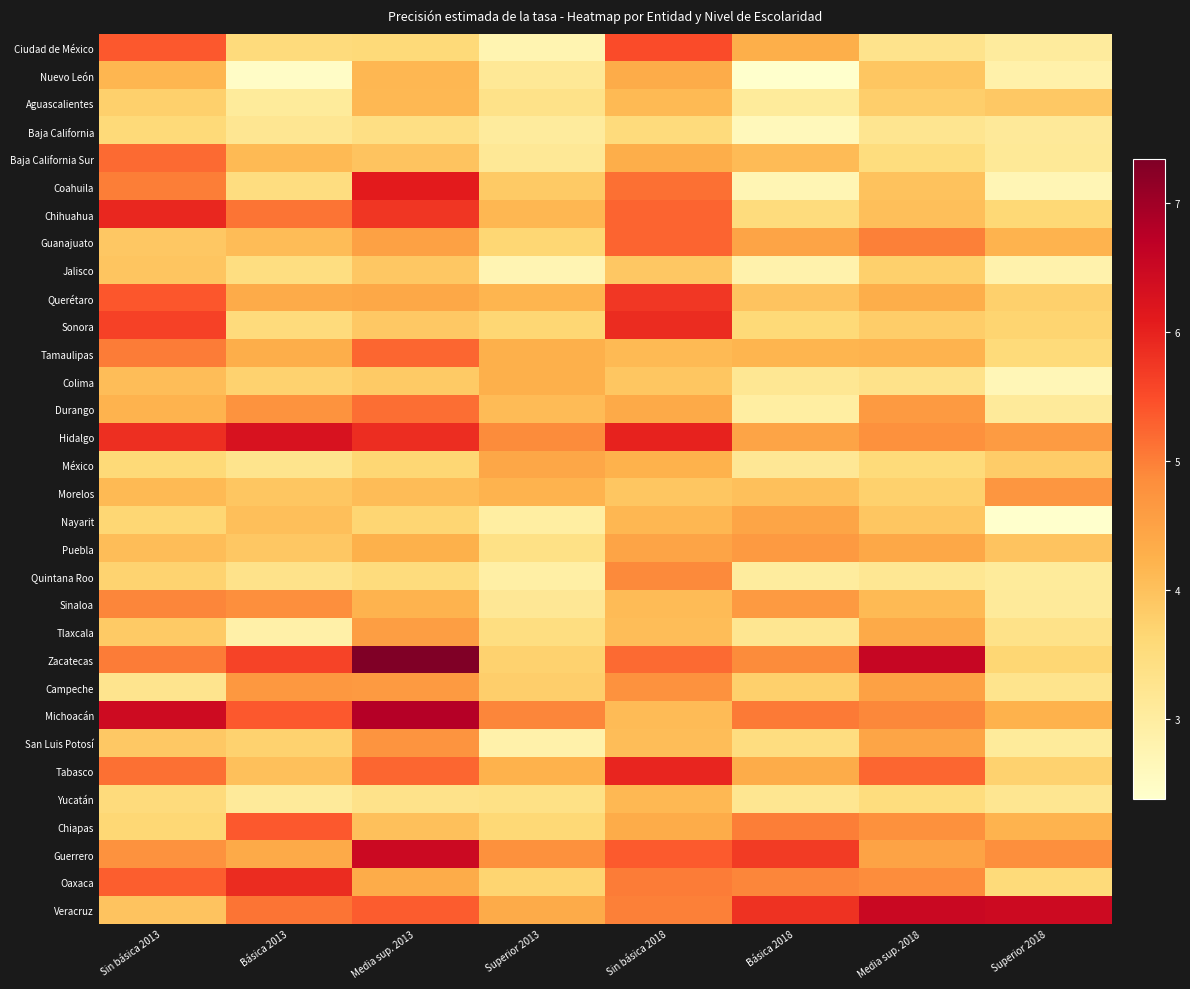

At which category is the sum across all series the highest?

Sin básica 2018